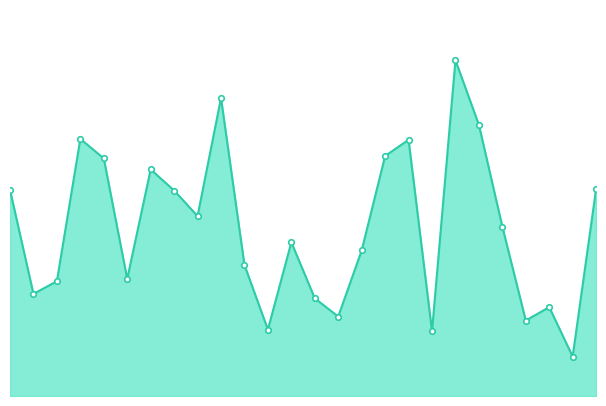

Reading left to right, extract all data points from this chart.

1917	950	1068	2392	2211	1090	2108	1912	1674	2772	1219	618	1430	909	739	1354	2233	2384	602	3124	2523	1576	702	827	367	1927